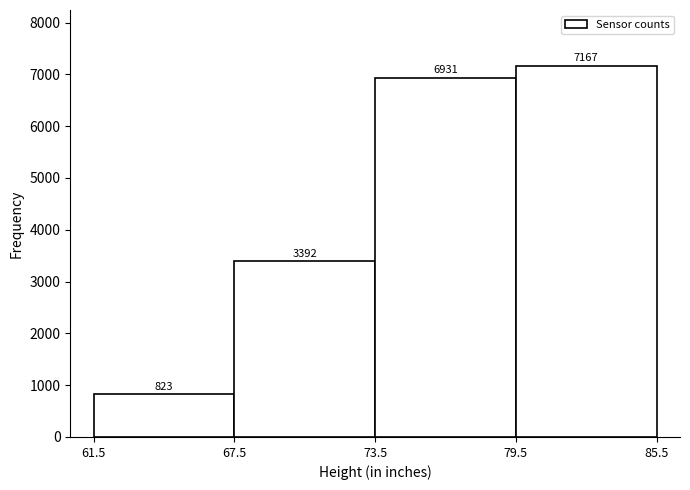

Over which range of the x-axis is the bar tallest?

79.5 to 85.5